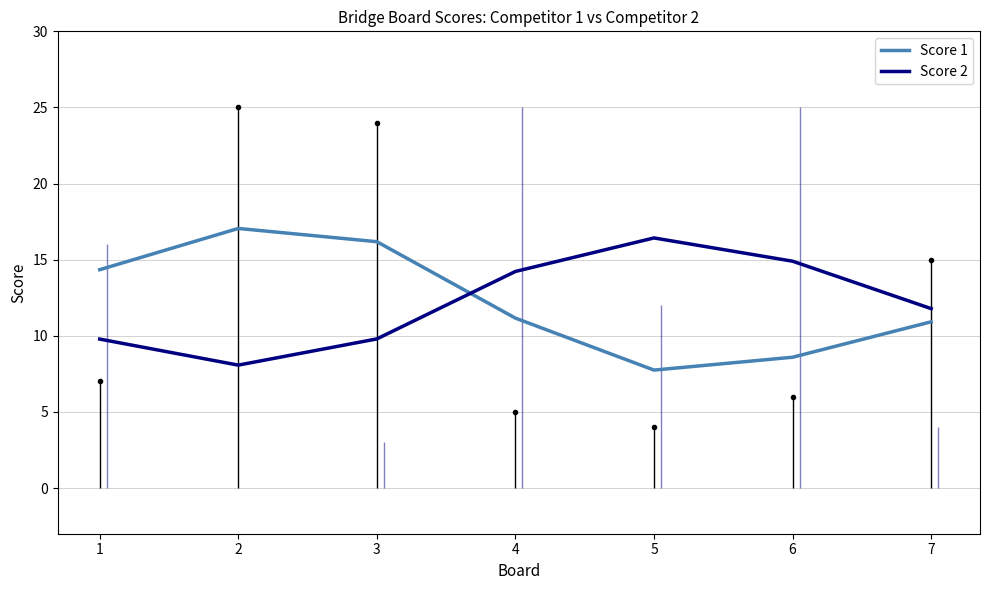

What is the maximum value for Score 2?

16.4